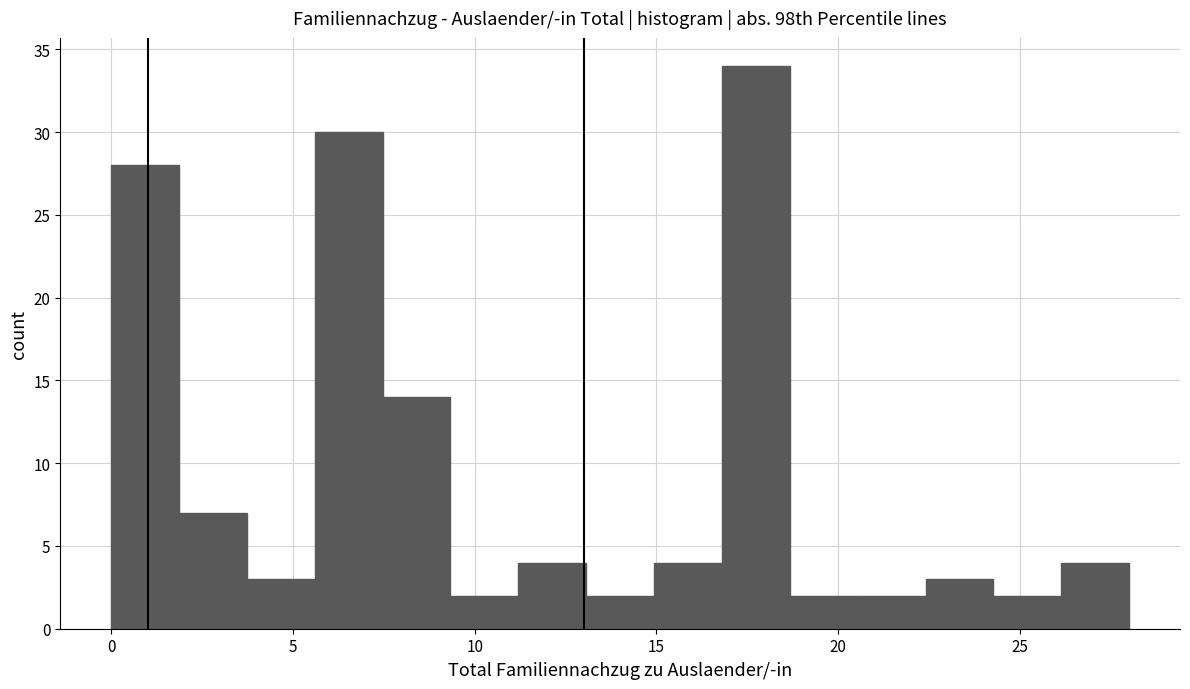

Around what value on the x-axis is the tallest bar? Give the approximate position of its centre, as read against the axis.

17.5